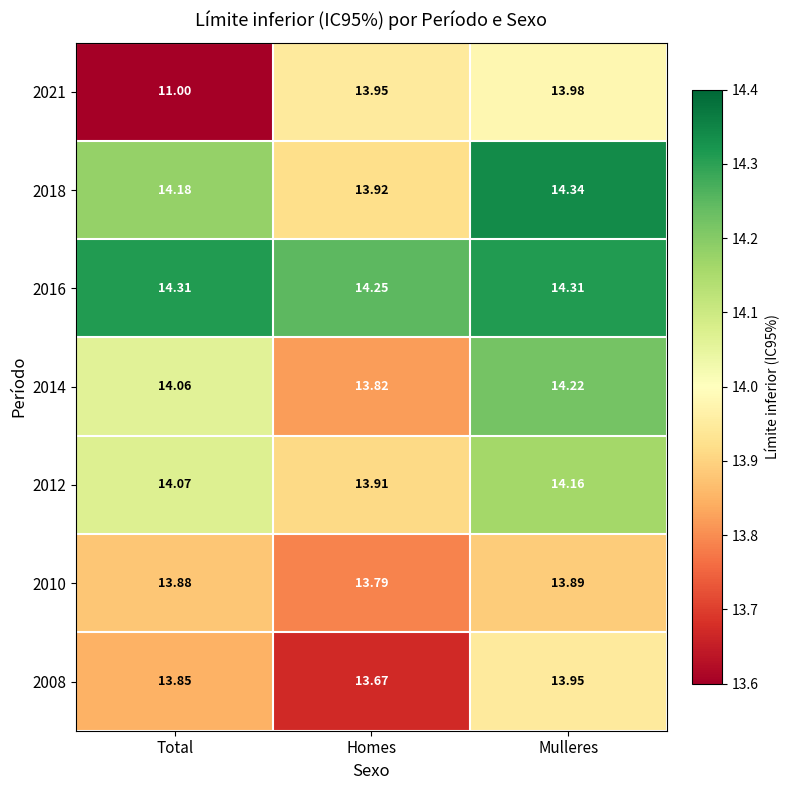

Is the value of 2012 at Homes greater than the value of 2010 at Homes?

Yes